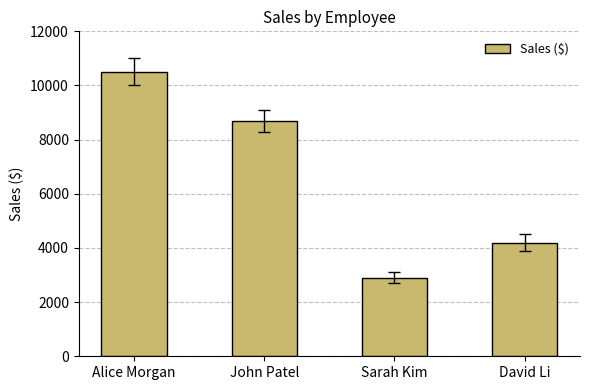

What is the difference between the maximum and second lowest values?

6300